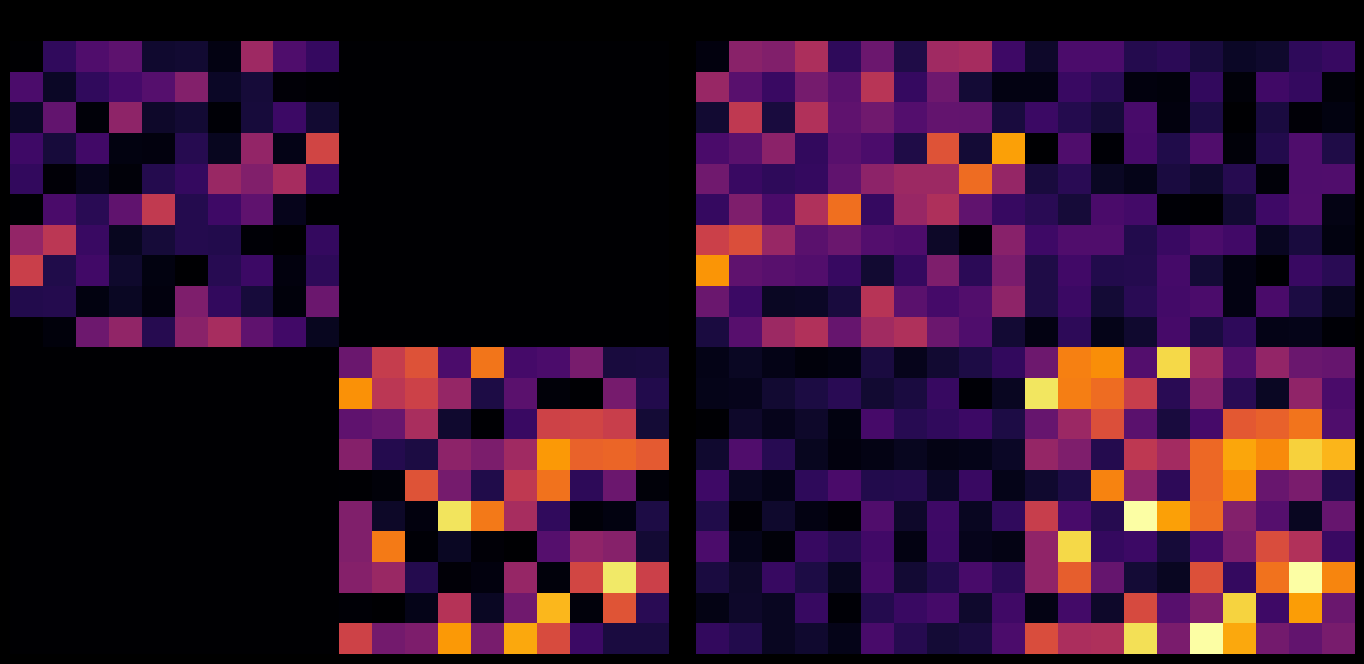

How many distinct data groups are displayed?

20